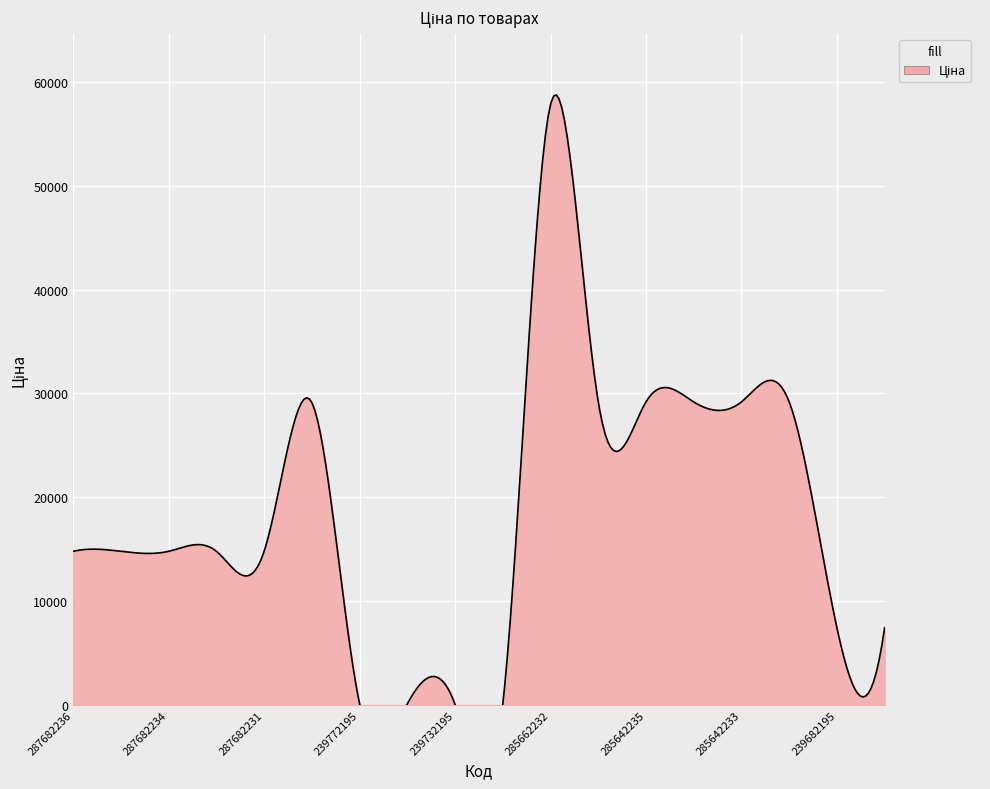

True or false: there are more than 2 points higher than both neighbors.

False